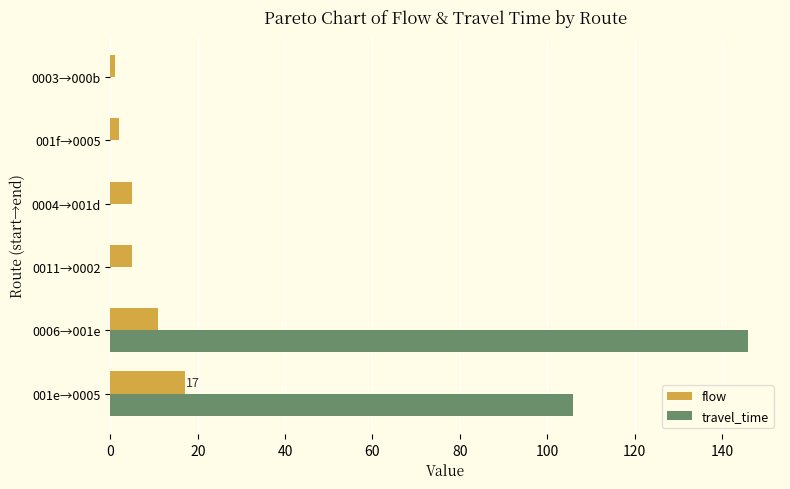

Between 0006→001e and 0004→001d, which series saw the biggest shift?

travel_time